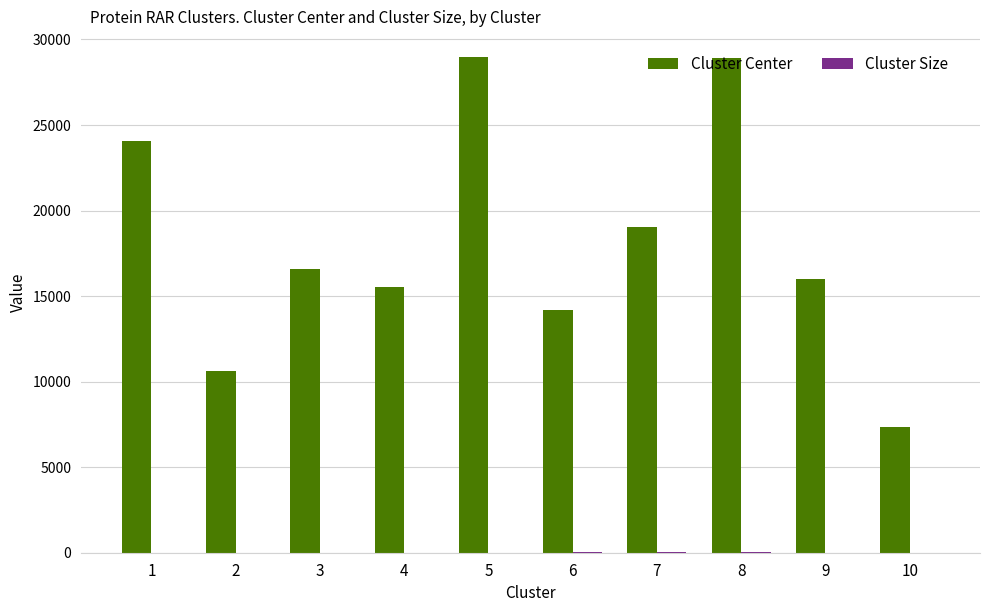

What is the maximum value for Cluster Center?

28986